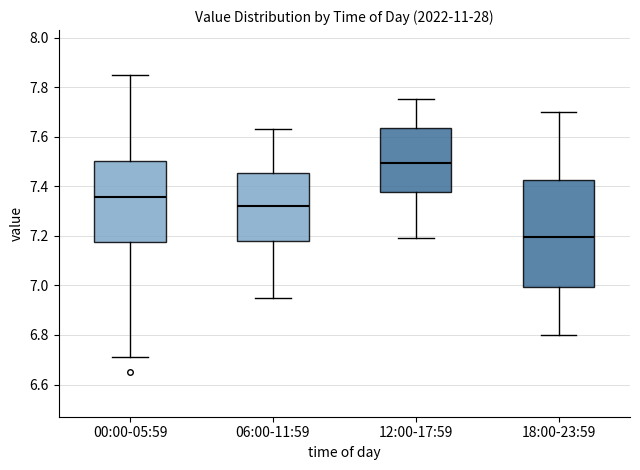

Where does the upper whisker of the box for 12:00-17:59 end on the y-axis? The values are not printed on the chart, so give them approximately, as read against the axis.

7.76